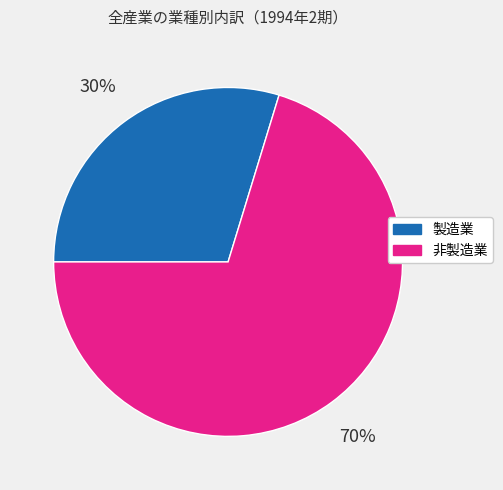

The 非製造業 slice represents 61% of the pie. True or false?

False